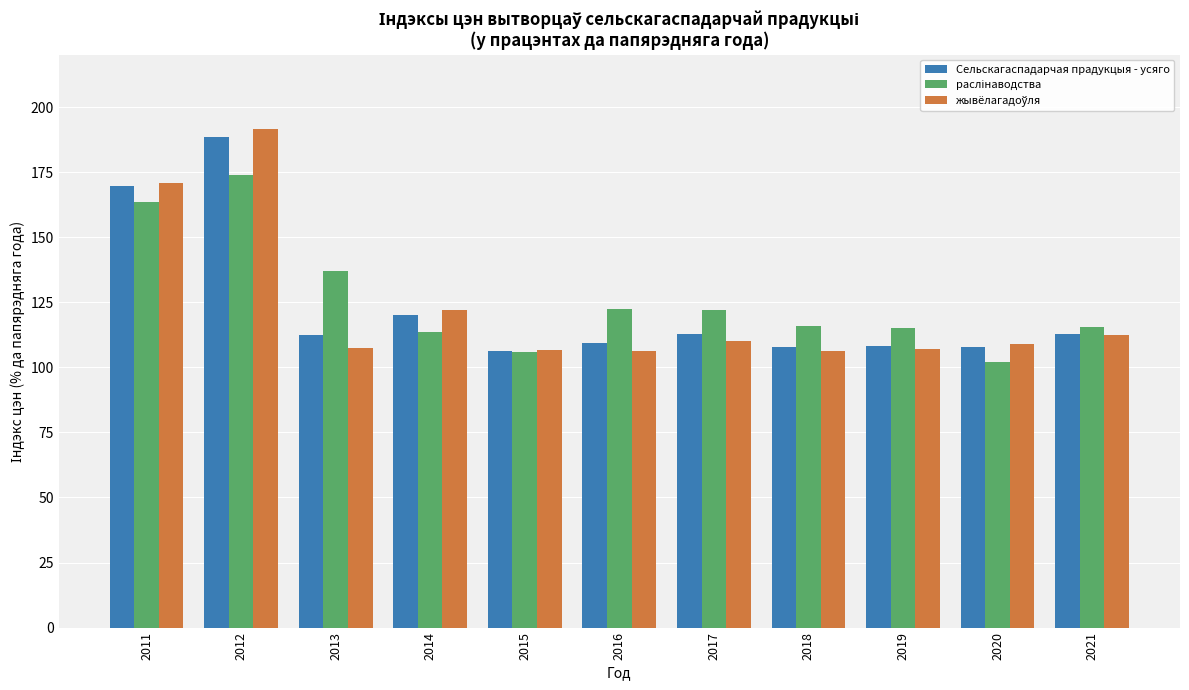

What is the difference between the highest and lowest values at 2016?

16.2